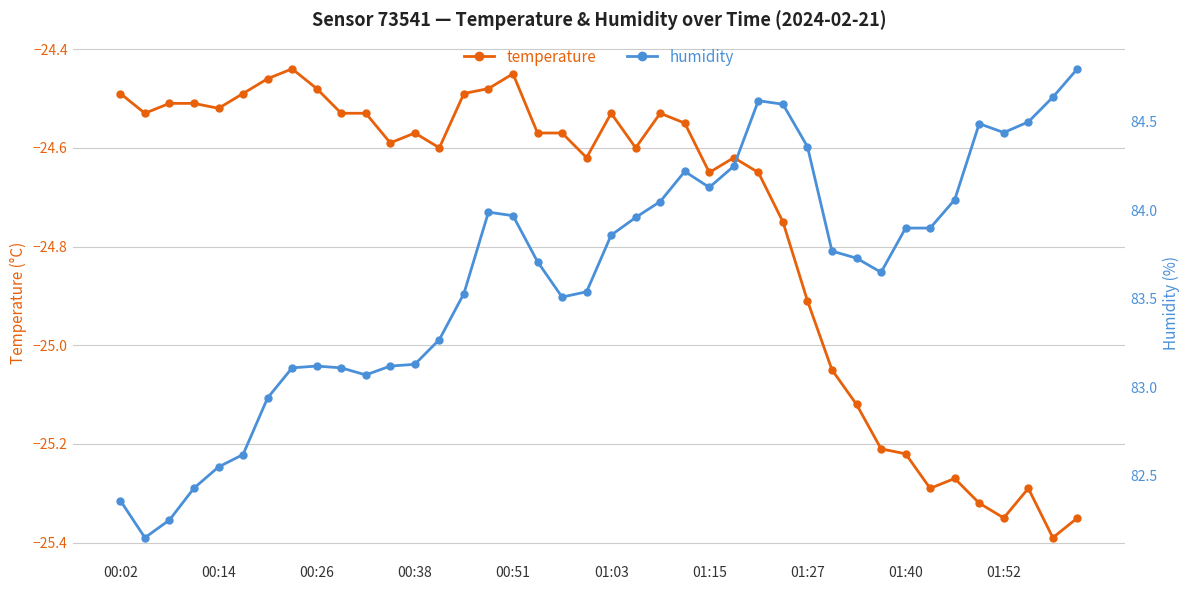

The temperature series shows -40.0 at 01:27. True or false?

False